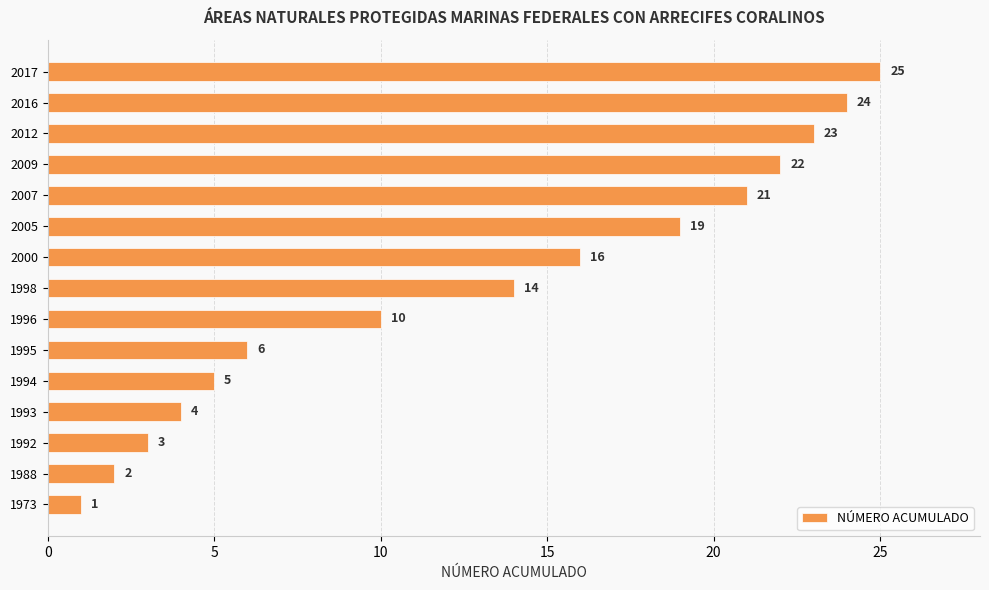

Is it true that the value at 1998 is 14?

True